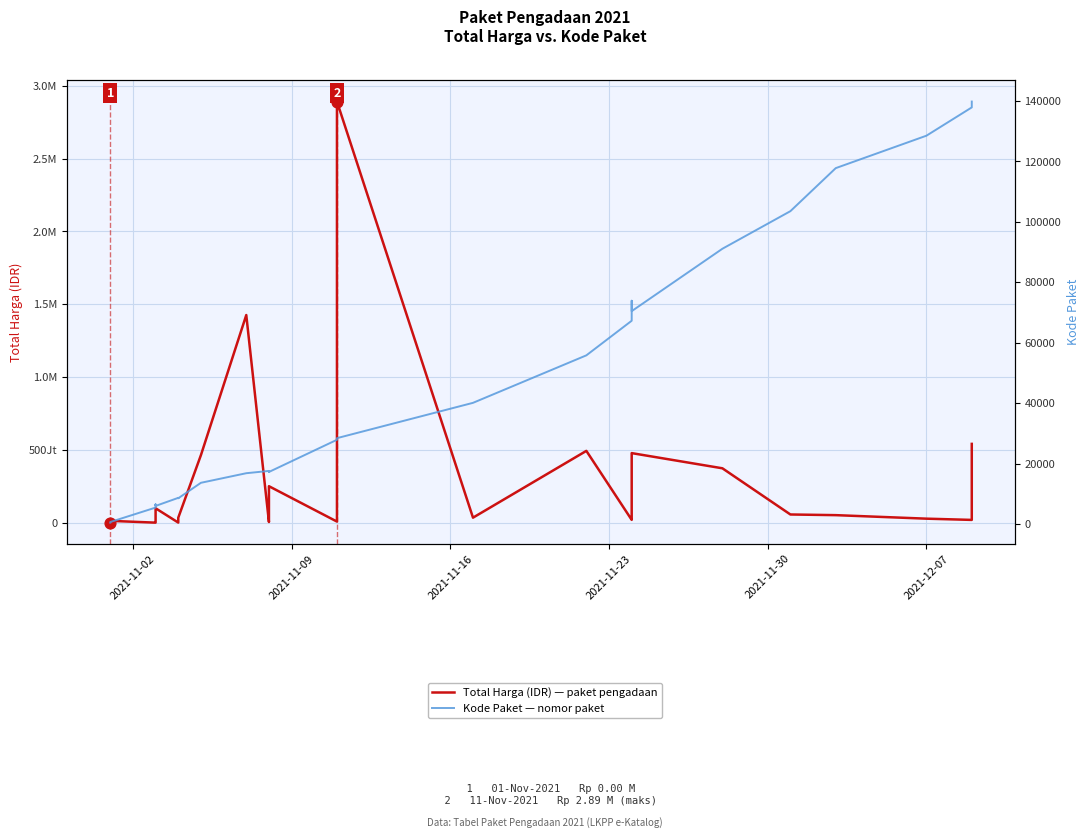

Is the value of Kode Paket at 33 greater than the value of Total Harga (IDR) at 13?

No